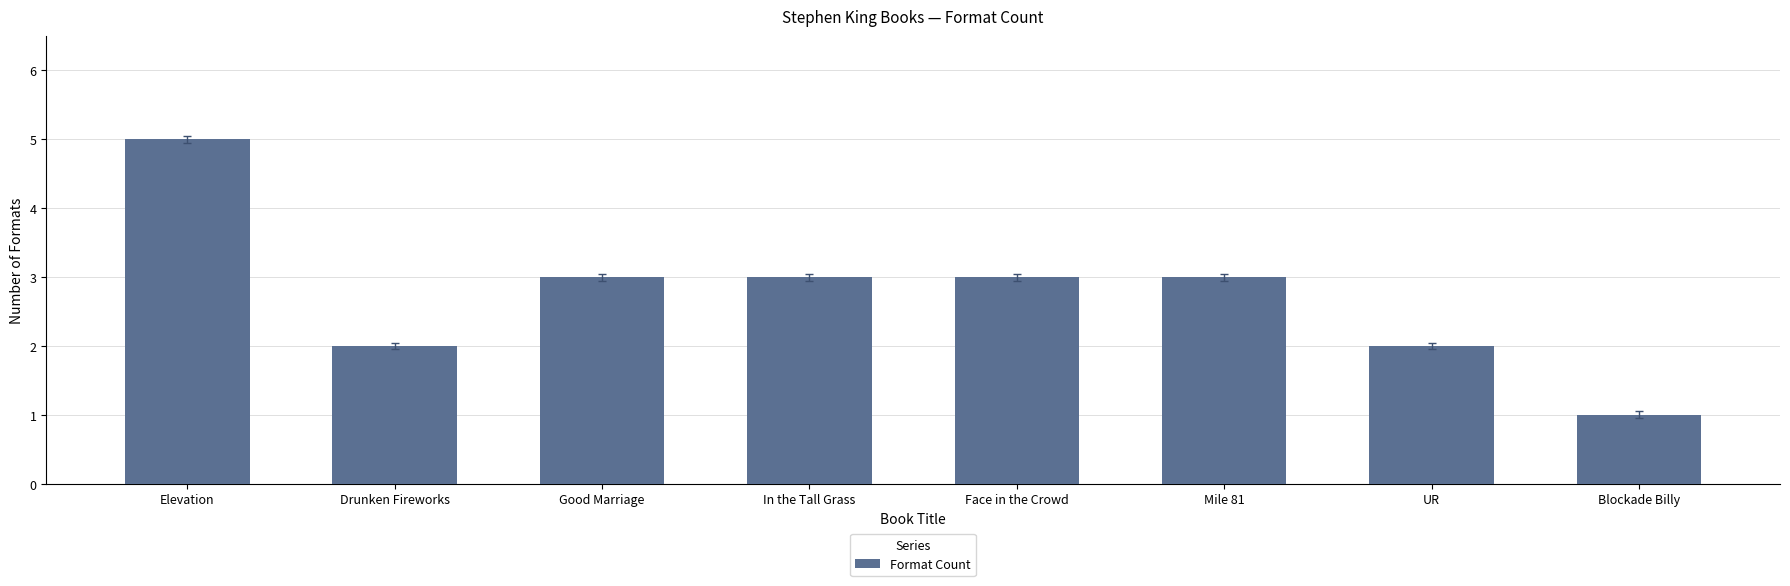

What is the change in value from Elevation to Mile 81?

-2